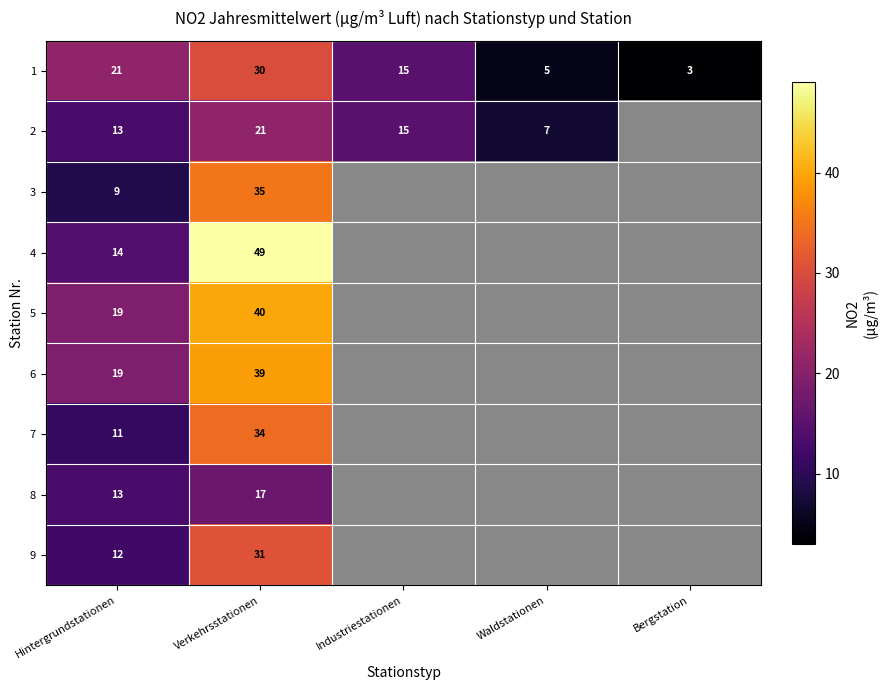

Rank the categories by 1 value from highest to lowest.

Verkehrsstationen, Hintergrundstationen, Industriestationen, Waldstationen, Bergstation